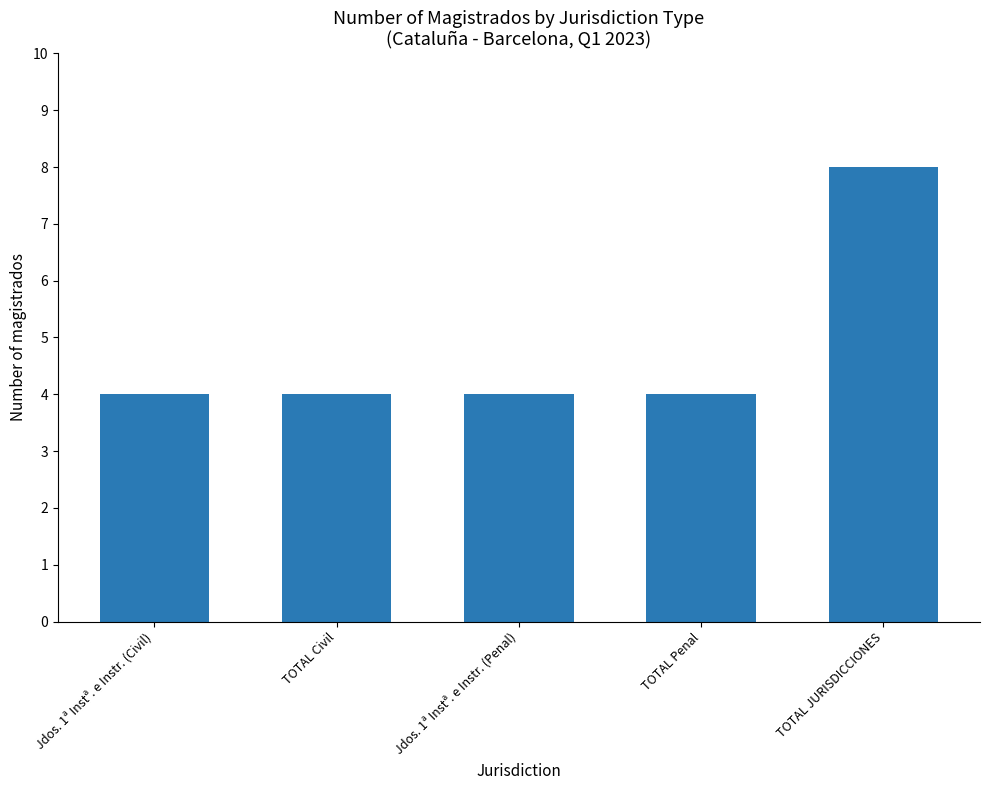

The chart shows a value of 6 at TOTAL Civil. True or false?

False